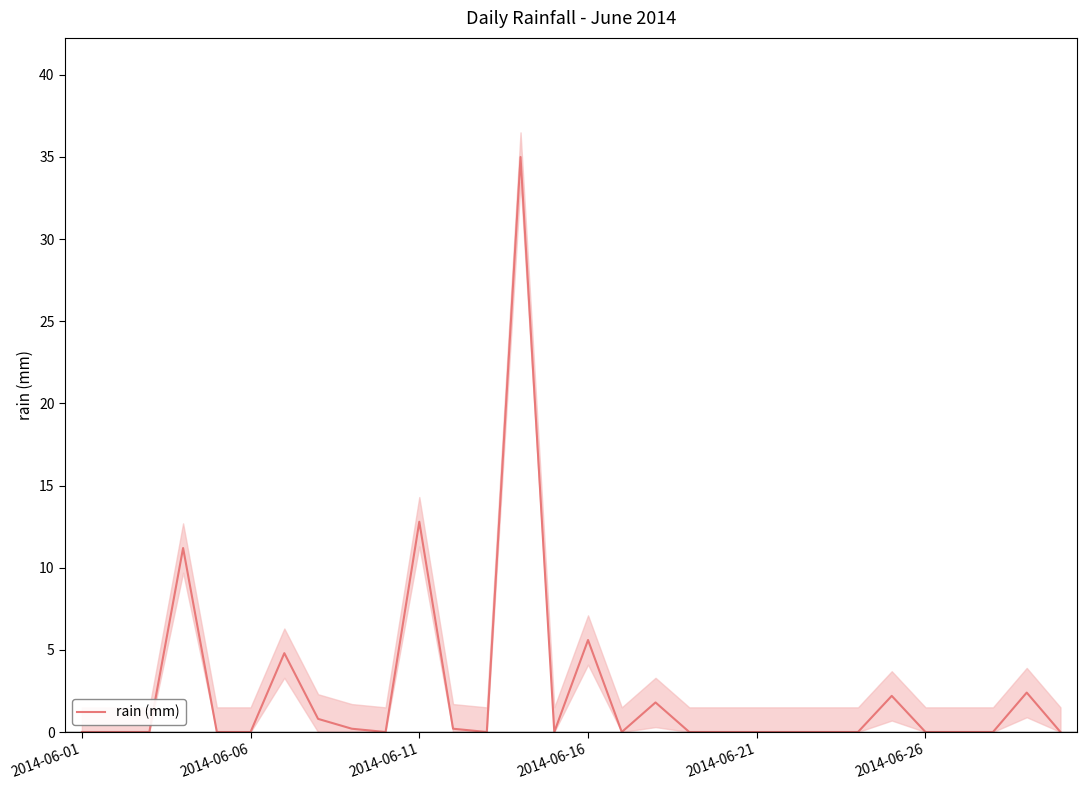

The rain (mm) series shows 7.7 at 2014-06-16. True or false?

False